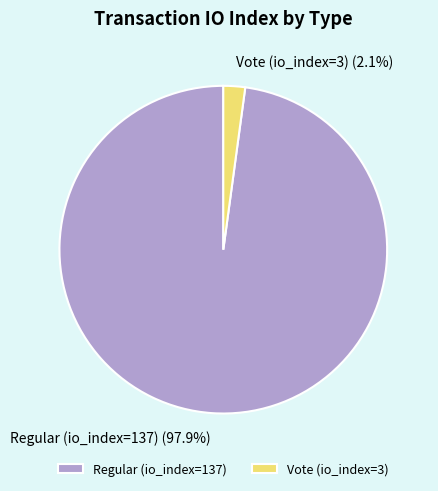

How many segments does this pie chart have?

2